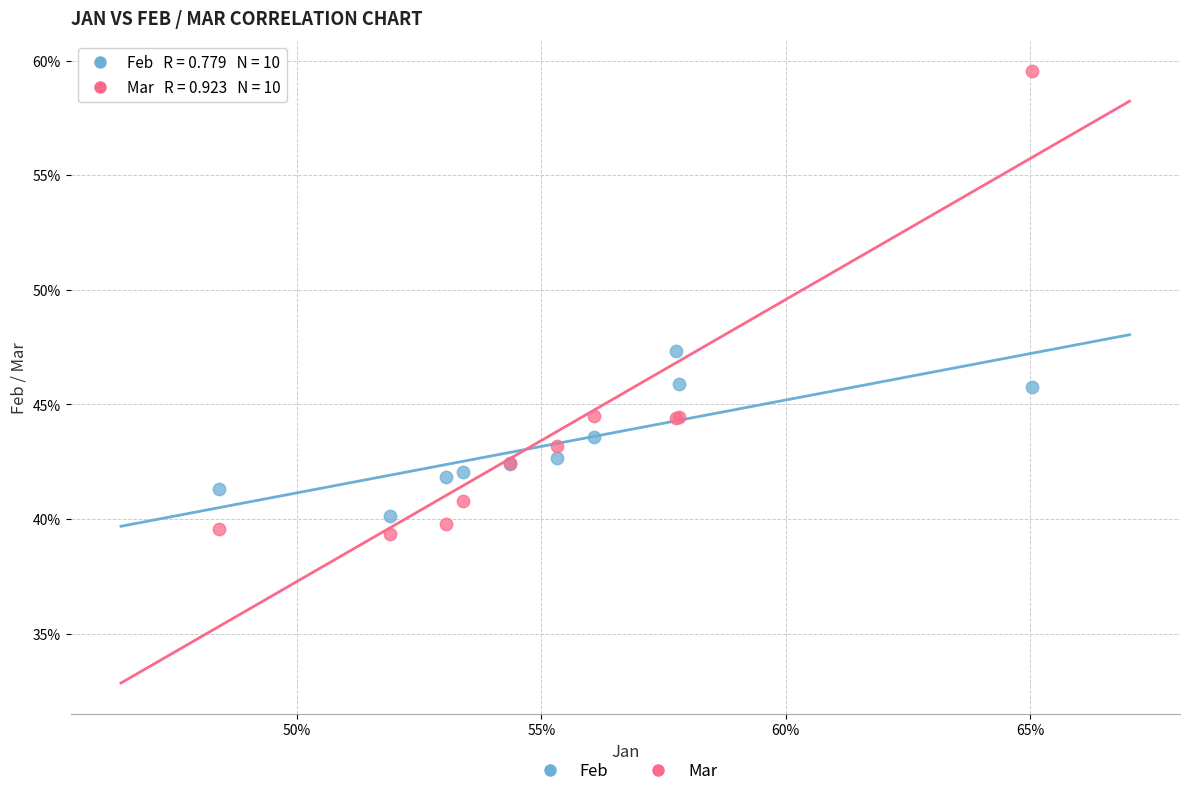

Which series reaches the maximum Y coordinate?

Mar